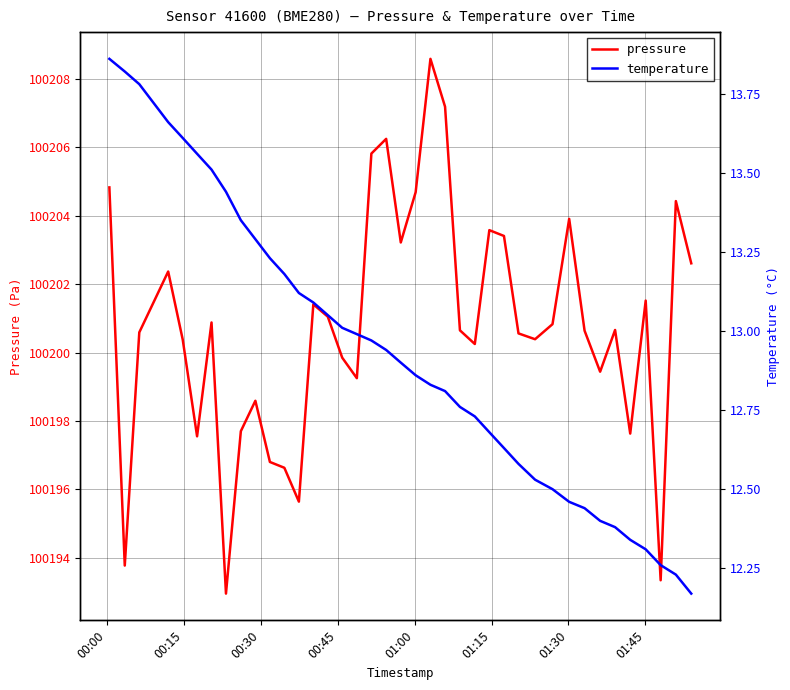

How many categories are shown in the chart?

40